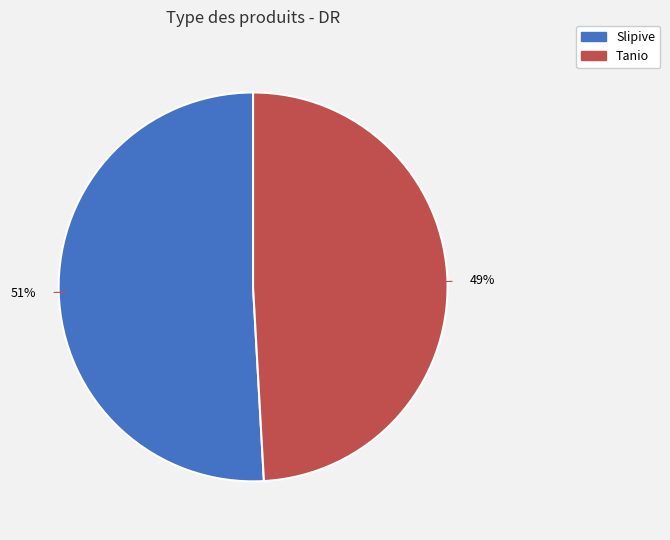

Which category has the biggest portion of the pie?

Slipive